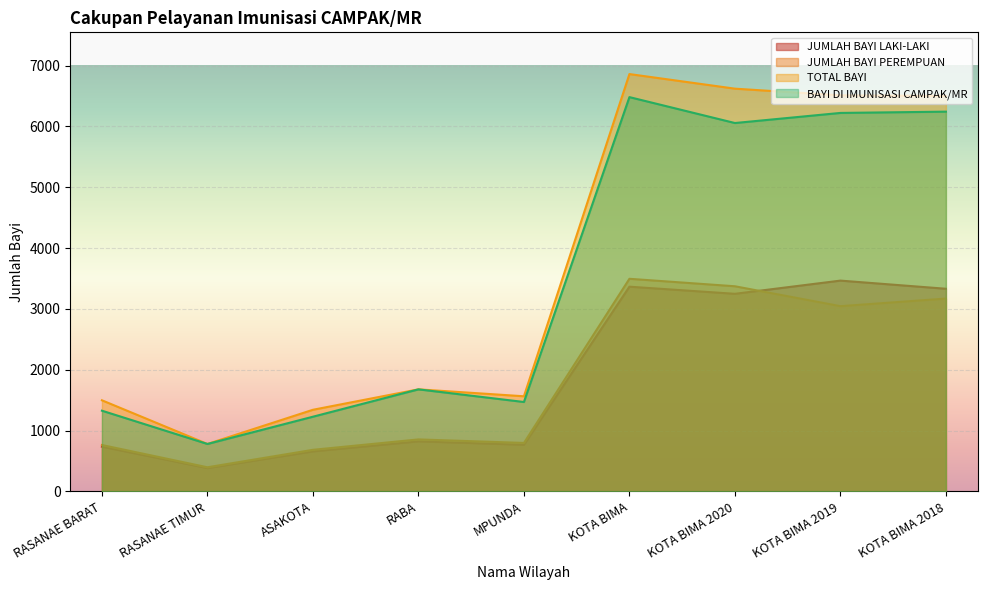

Which has a higher value, RABA or RASANAE TIMUR?

RABA